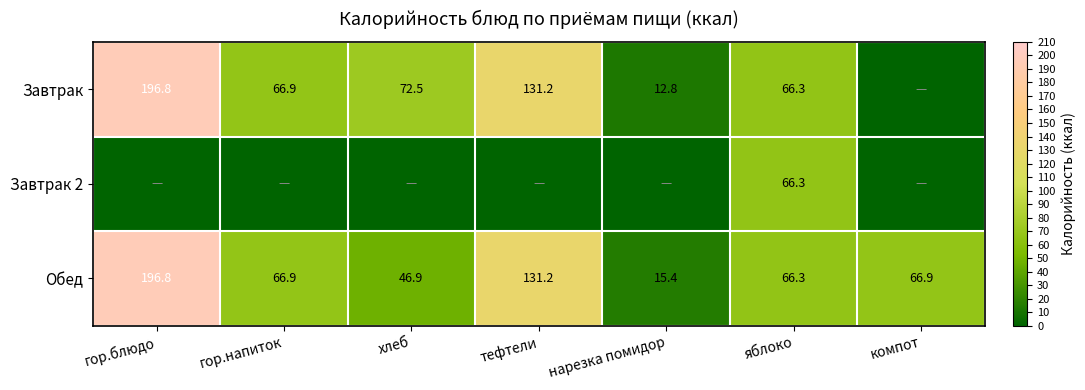

At which label does Обед first exceed 66?

гор.блюдо